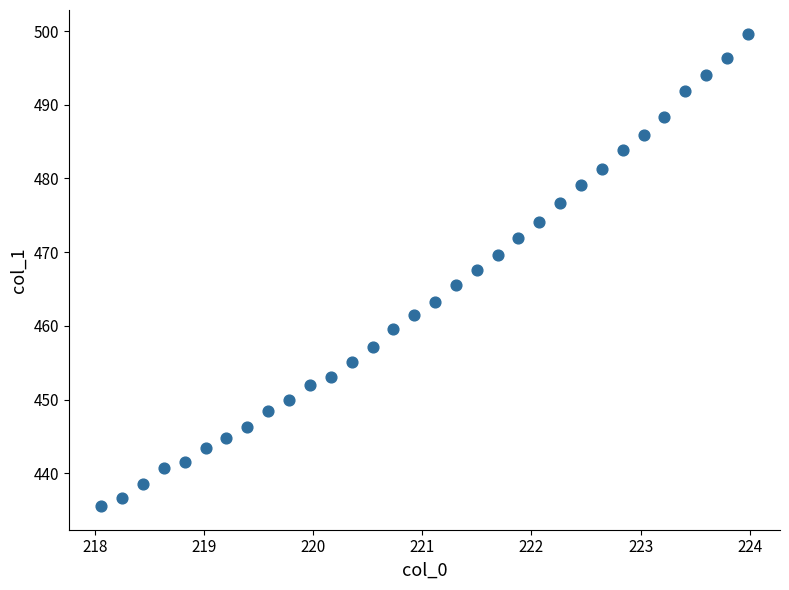

What is the range of X values (max minus min)?

5.9